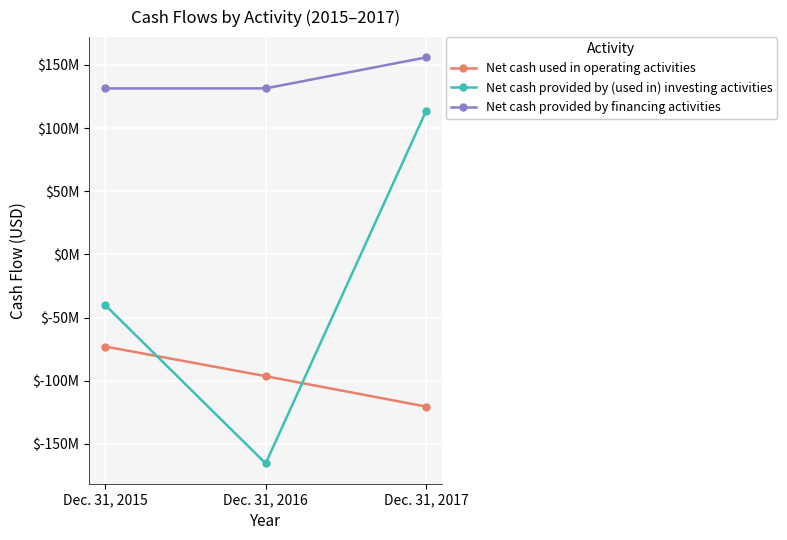

At which label is Net cash provided by (used in) investing activities closest to -26042000?

Dec. 31, 2015